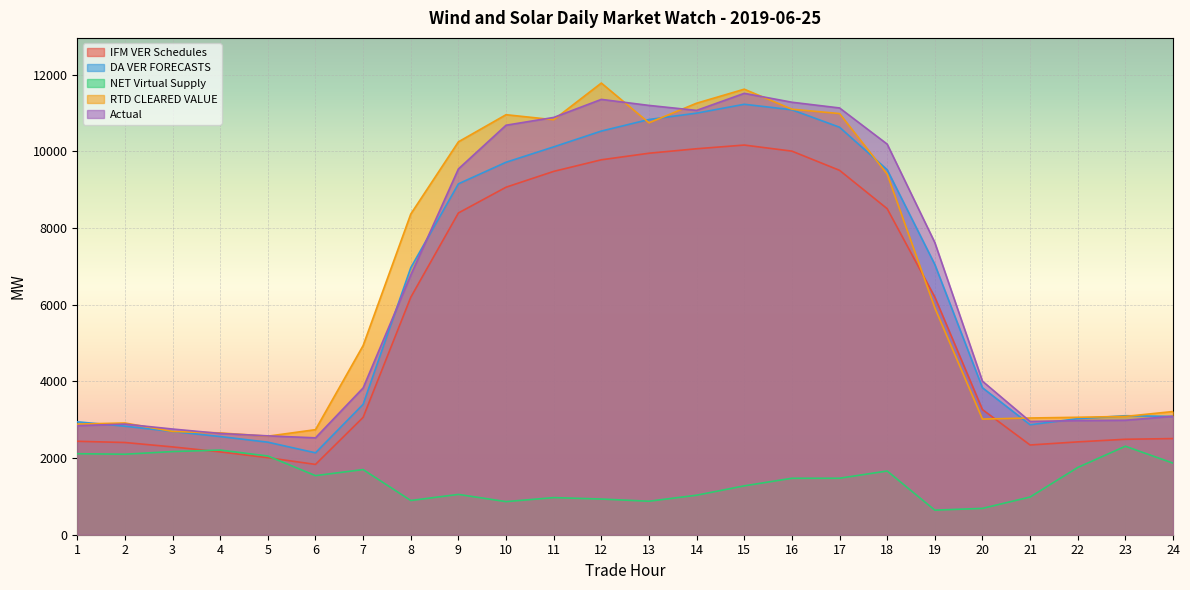

At which category does Actual reach its first local peak?

2